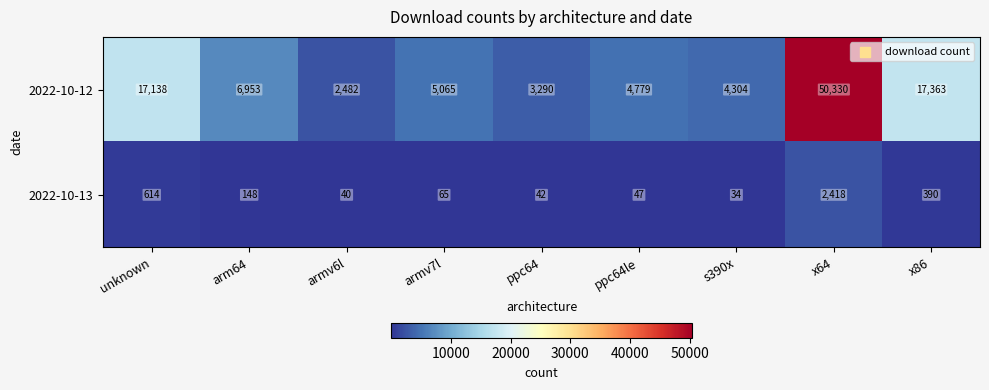

True or false: 2022-10-12 has a value of 1279 at ppc64le.

False